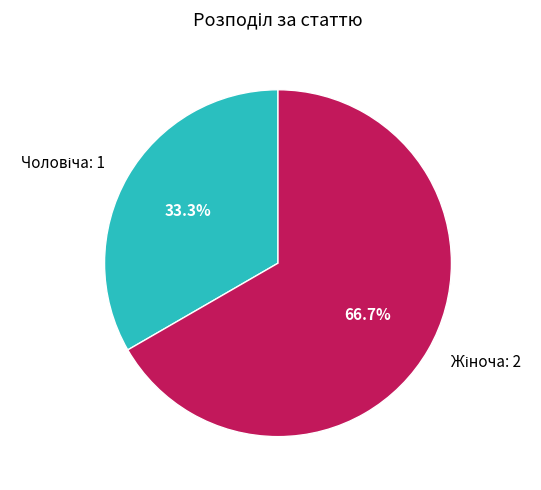

How many segments does this pie chart have?

2